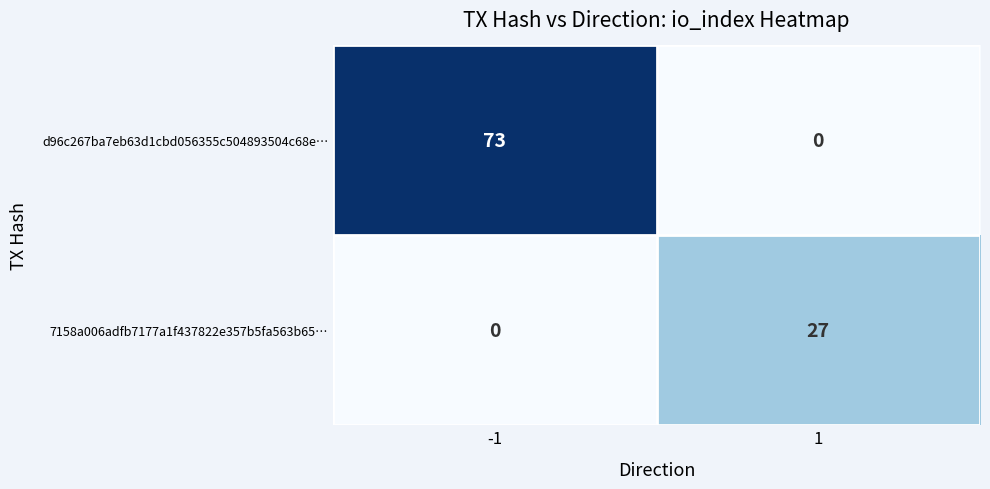

List the series in order of their overall mean, lowest first.

7158a006adfb7177a1f437822e357b5fa563b65…, d96c267ba7eb63d1cbd056355c504893504c68e…